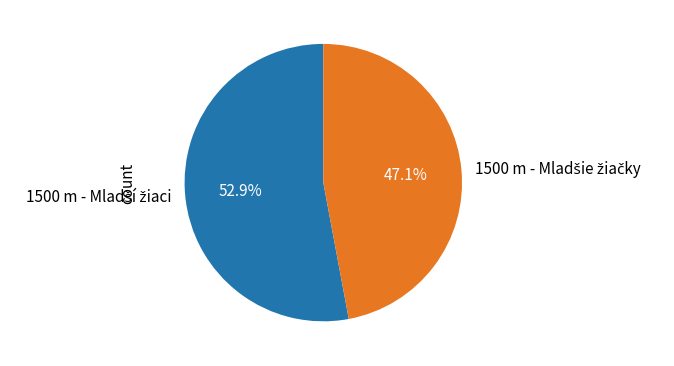

Is there any slice that represents more than half of the pie?

Yes